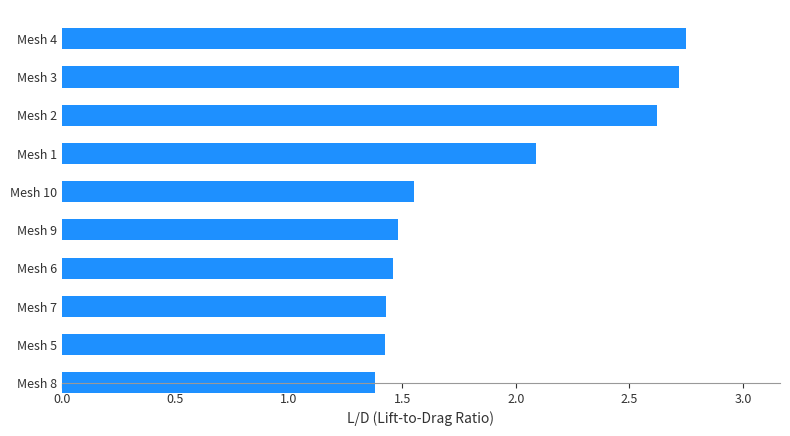

How many bars are there in total?

10